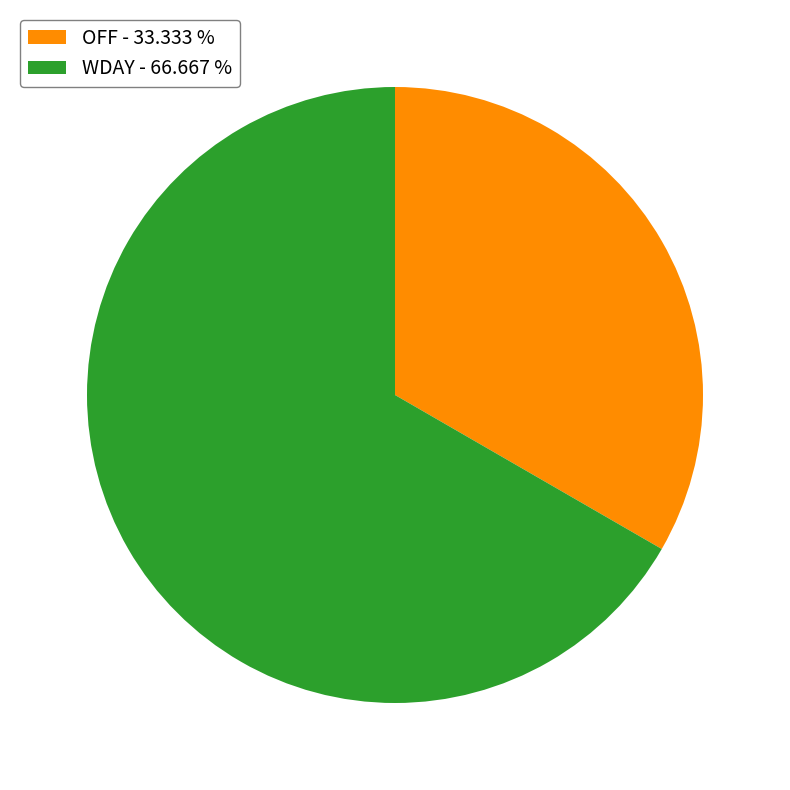

Between WDAY - 66.667 % and OFF - 33.333 %, which is larger?

WDAY - 66.667 %